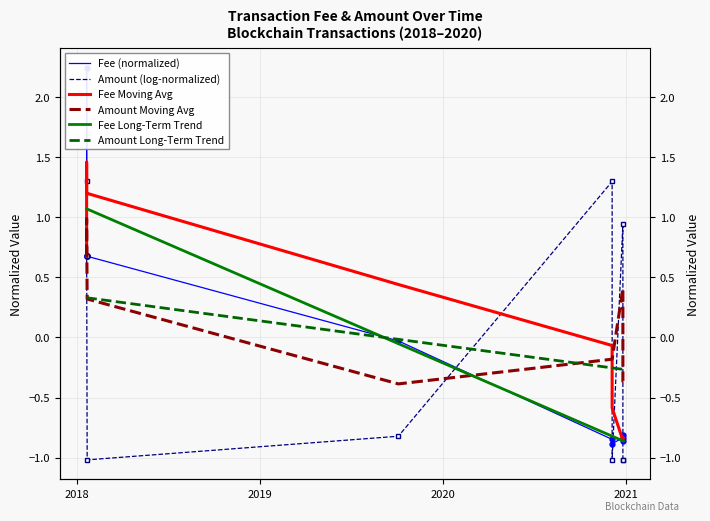

After their last crossing, which series has the higher values: Amount Long-Term Trend or Fee Moving Avg?

Amount Long-Term Trend